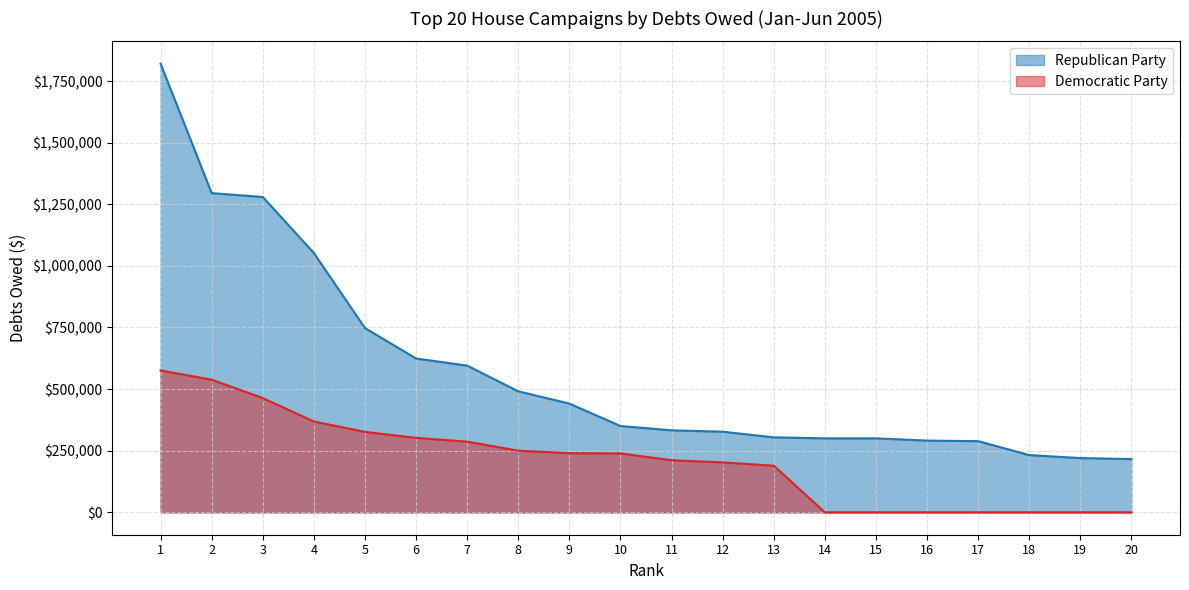

Reading left to right, list all the values displayed in this chart.

Republican Party: 1=1820000.0	2=1295210.1	3=1279427.1	4=1052100.0	5=747627.6	6=624082.4	7=595206.5	8=491000.0	9=441079.0	10=350000.0	11=332750.0	12=327000.0	13=304100.0	14=300000.0	15=300000.0	16=290961.5	17=288612.5	18=232089.7	19=220000.0	20=215959.1
Democratic Party: 1=575700.0	2=538100.1	3=463562.9	4=368475.0	5=326391.8	6=302000.0	7=286742.0	8=250000.0	9=240064.4	10=239000.0	11=211313.1	12=202500.0	13=189124.2	14=0.0	15=0.0	16=0.0	17=0.0	18=0.0	19=0.0	20=0.0